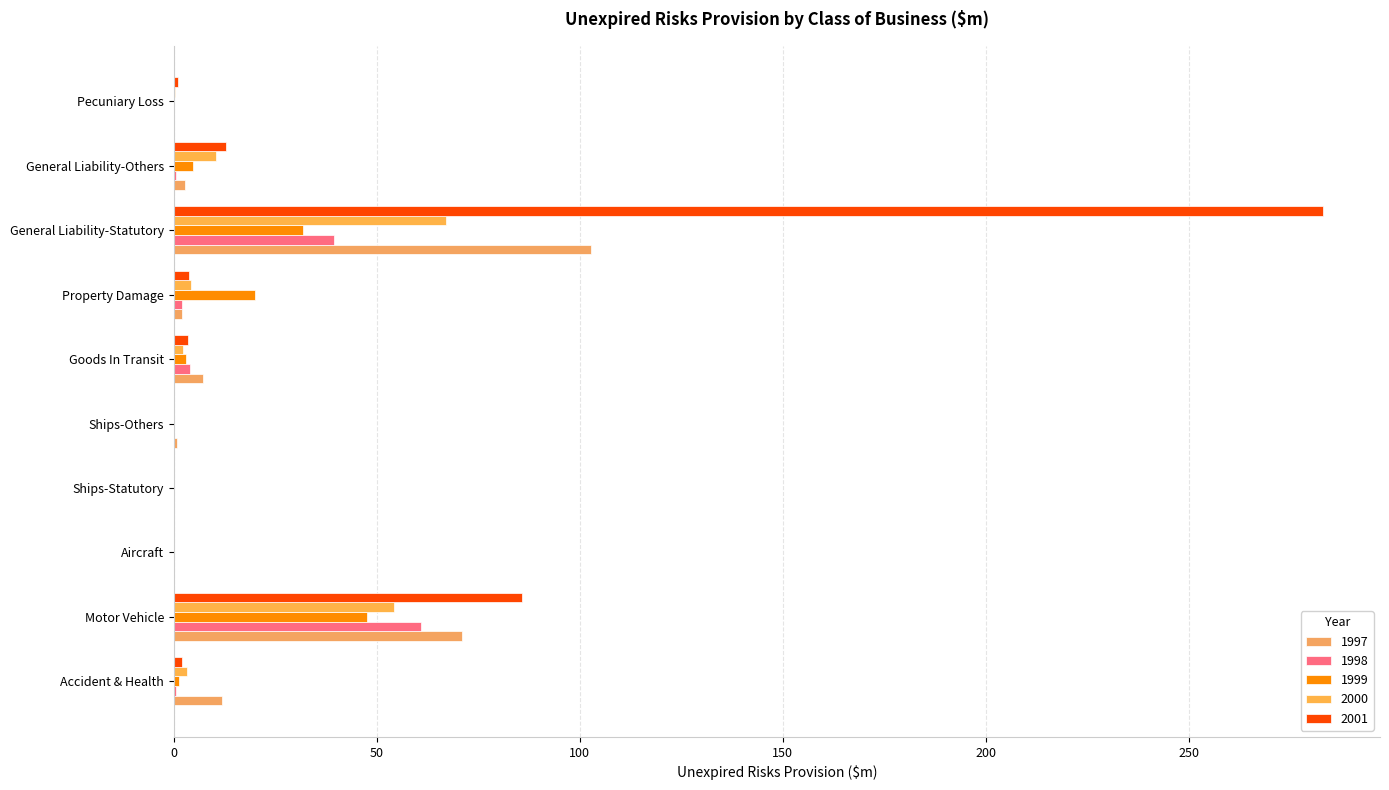

At how many categories does at least one series exceed 238?

1